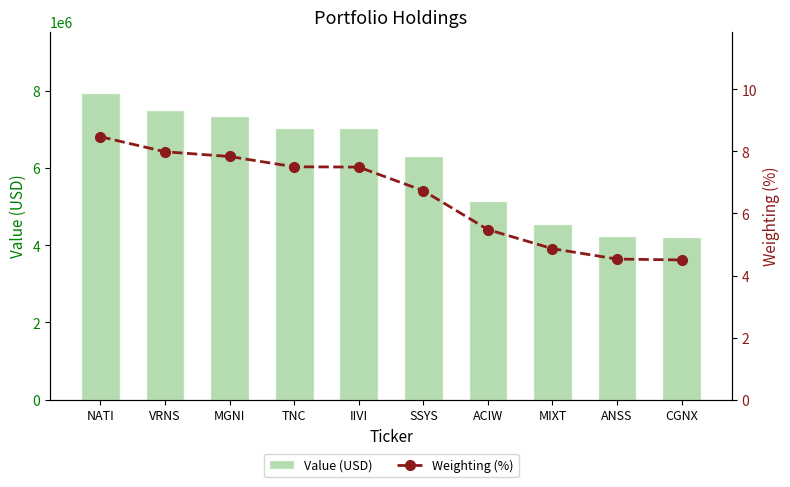

What is the minimum value for Value (USD)?

4224000